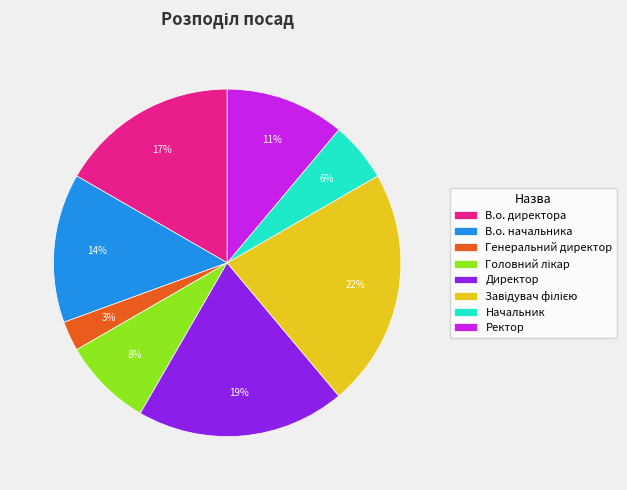

How many slices are in this pie chart?

8